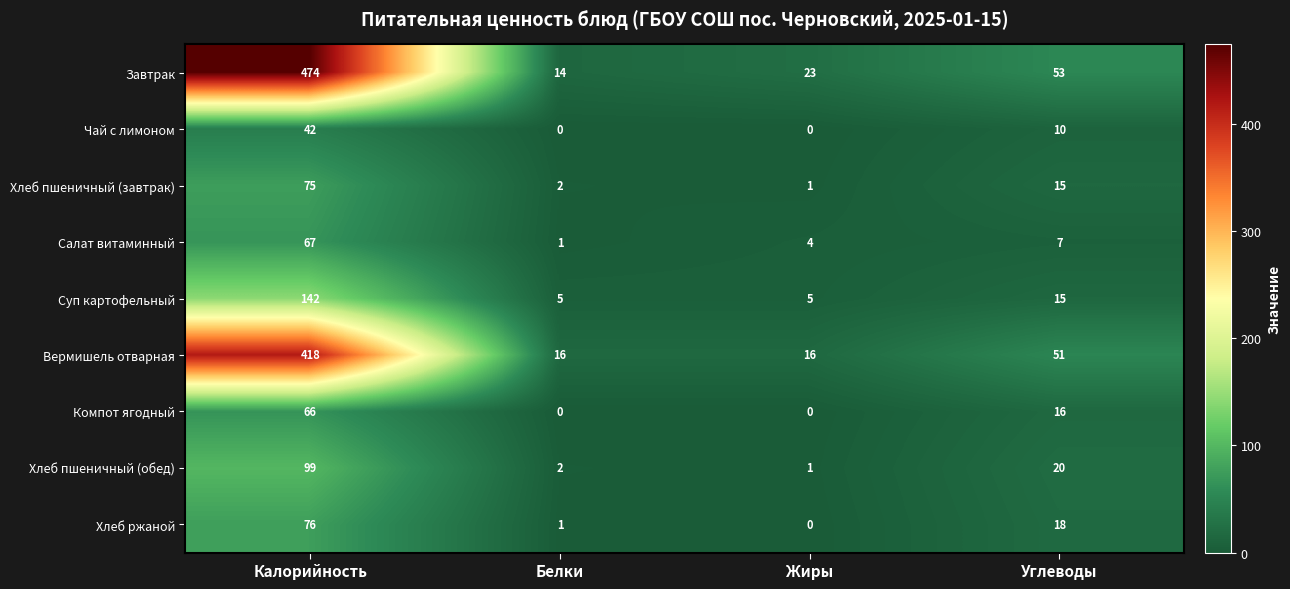

What is the difference between the maximum and minimum values in the Суп картофельный series?

137